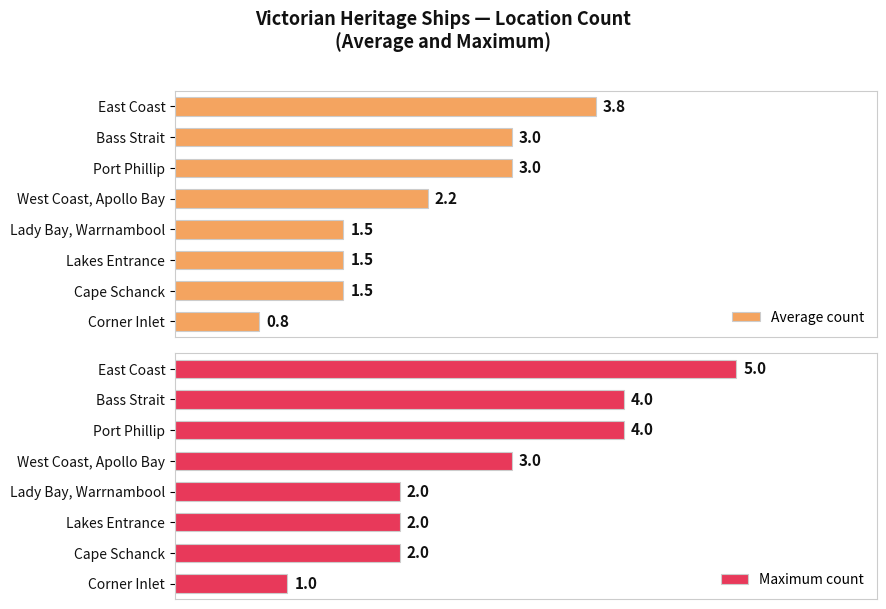

What is the difference between the highest and lowest values at Port Phillip?

1.0